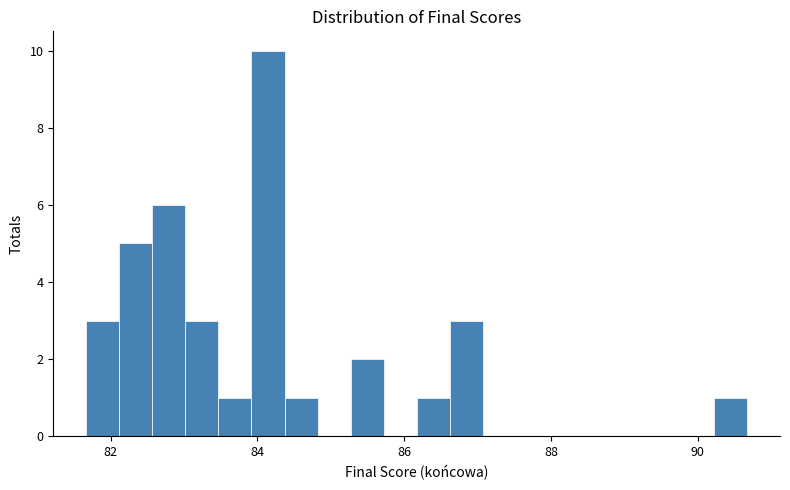

Around what value on the x-axis is the tallest bar? Give the approximate position of its centre, as read against the axis.

84.2